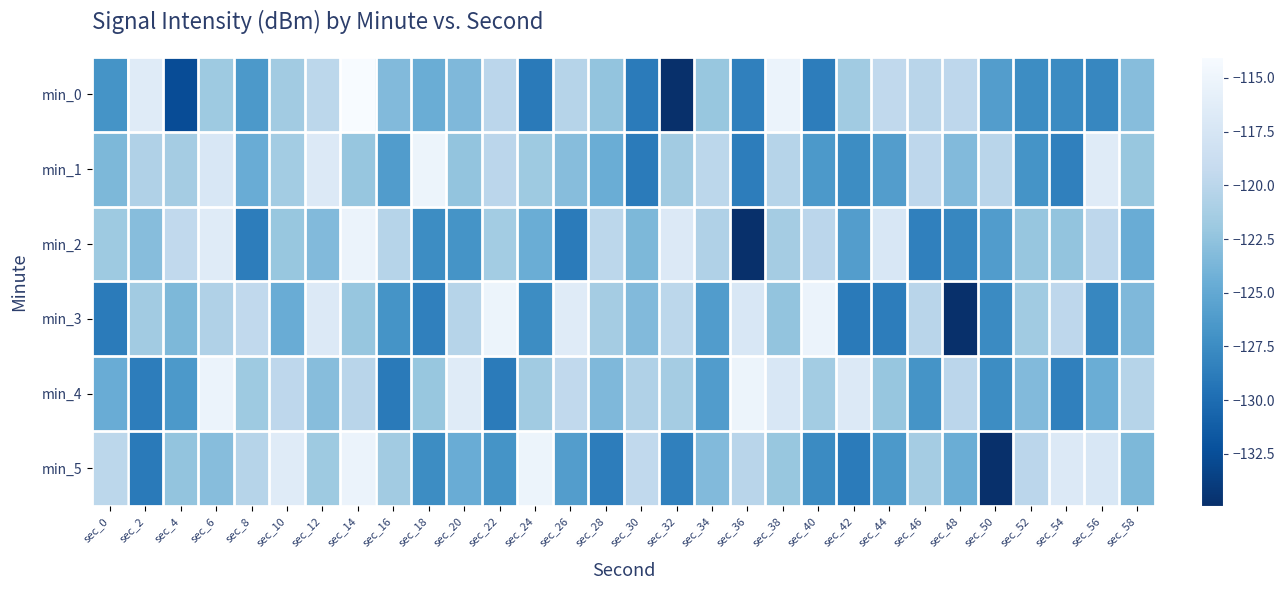

Which category has the lowest value across all series?

sec_32